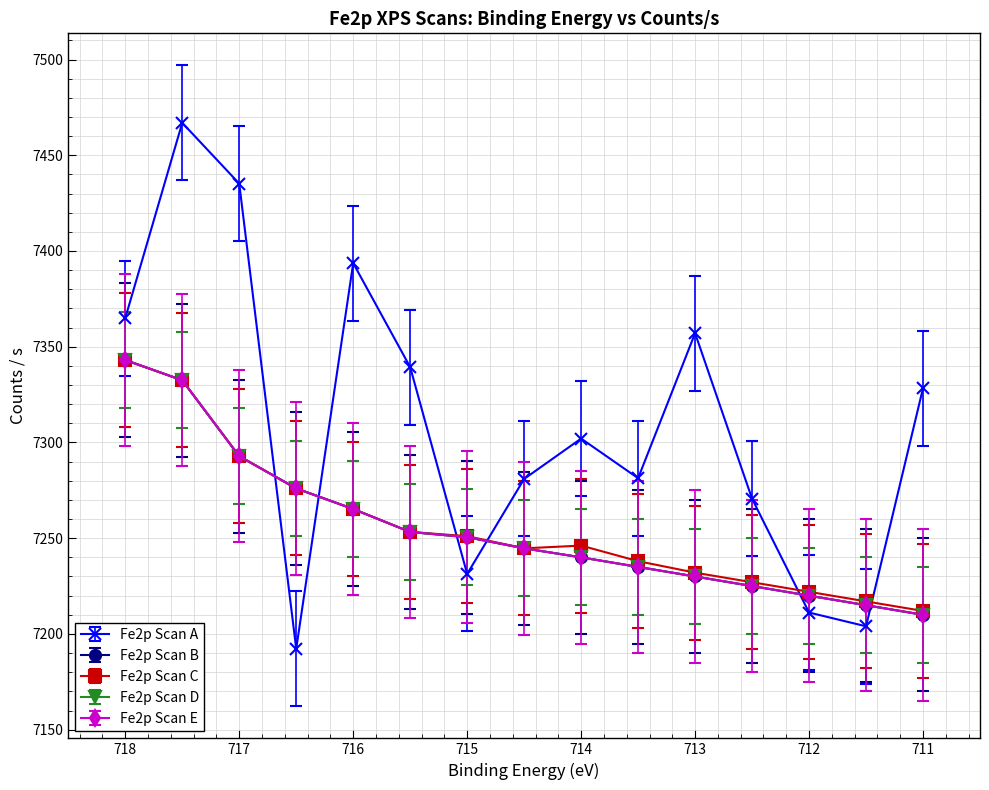

True or false: Fe2p Scan E and Fe2p Scan D cross at least once.

False